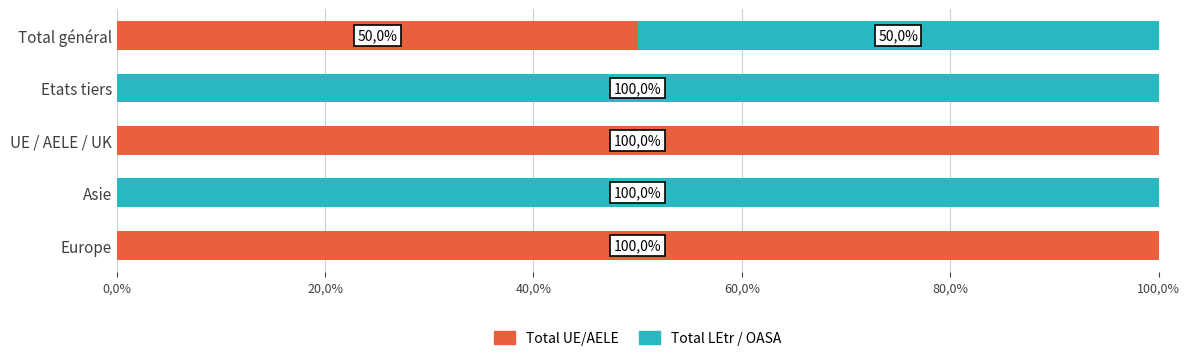

What are all the series names shown in the legend?

Total UE/AELE, Total LEtr / OASA